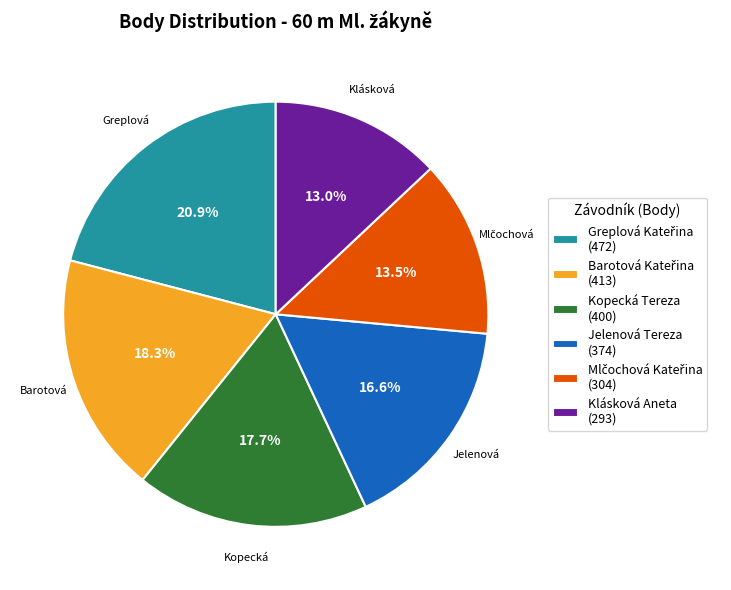

Combined, do Jelenová Tereza (374) and Kopecká Tereza (400) account for over 50%?

No